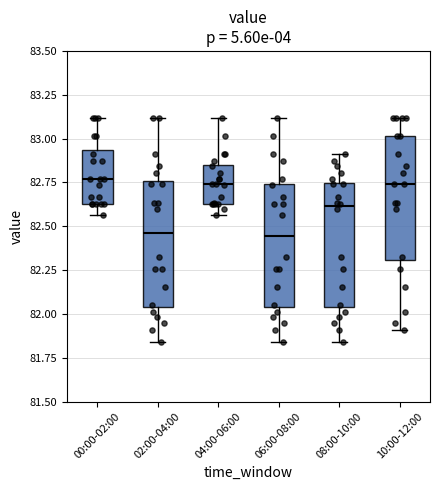

Reading left to right, read every box against the y-axis: the position of its median line, the range the box covers, and the ends of its whiskers. The values are not printed on the chart, so give them approximately, as read against the axis.

00:00-02:00: median 82.75, box 82.65 to 82.95, whiskers 82.55 to 83.10
02:00-04:00: median 82.45, box 82.05 to 82.75, whiskers 81.85 to 83.10
04:00-06:00: median 82.75, box 82.65 to 82.85, whiskers 82.55 to 83.10
06:00-08:00: median 82.45, box 82.05 to 82.75, whiskers 81.85 to 83.10
08:00-10:00: median 82.60, box 82.05 to 82.75, whiskers 81.85 to 82.90
10:00-12:00: median 82.75, box 82.30 to 83.00, whiskers 81.90 to 83.10